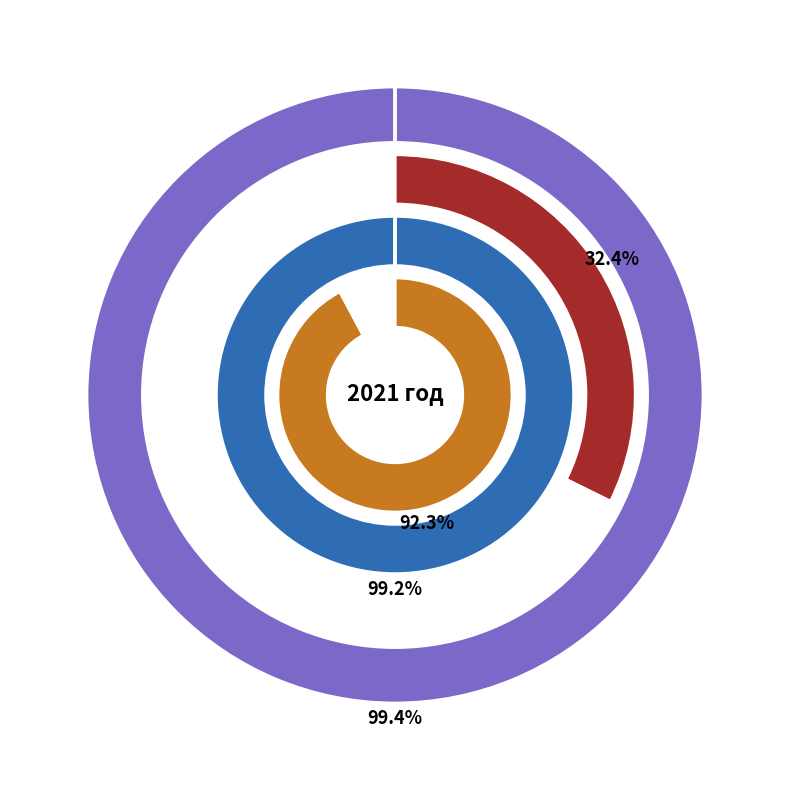

What is the largest slice in the pie chart?

Муниципальная программа